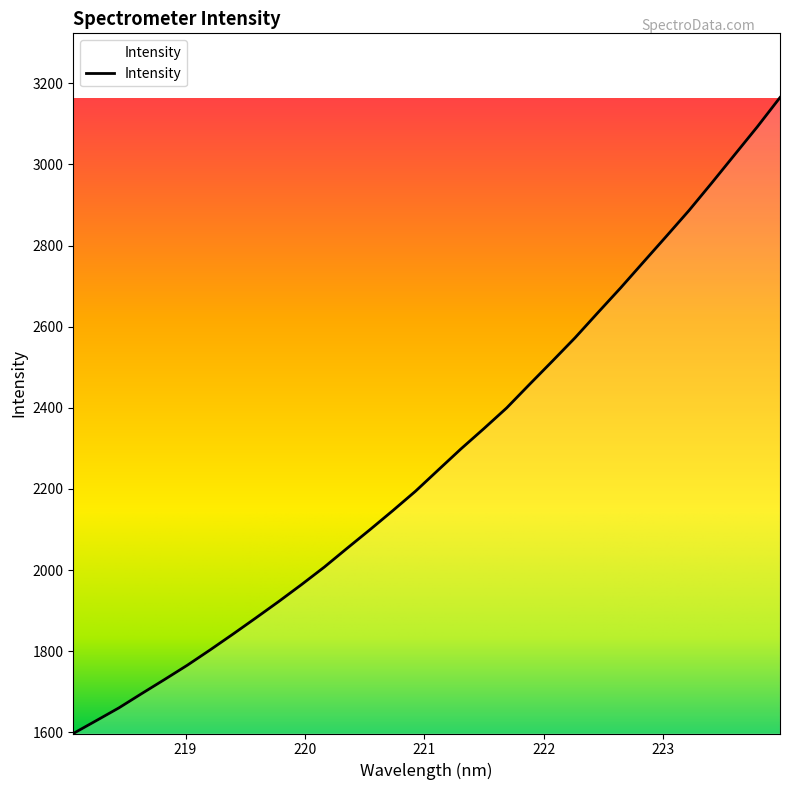

What is the smallest value displayed?

1597.4